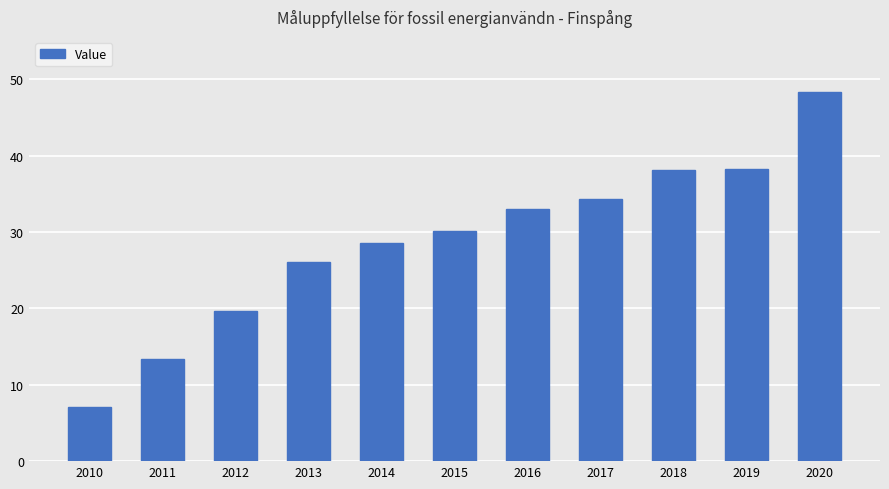

Which has a higher value, 2017 or 2015?

2017